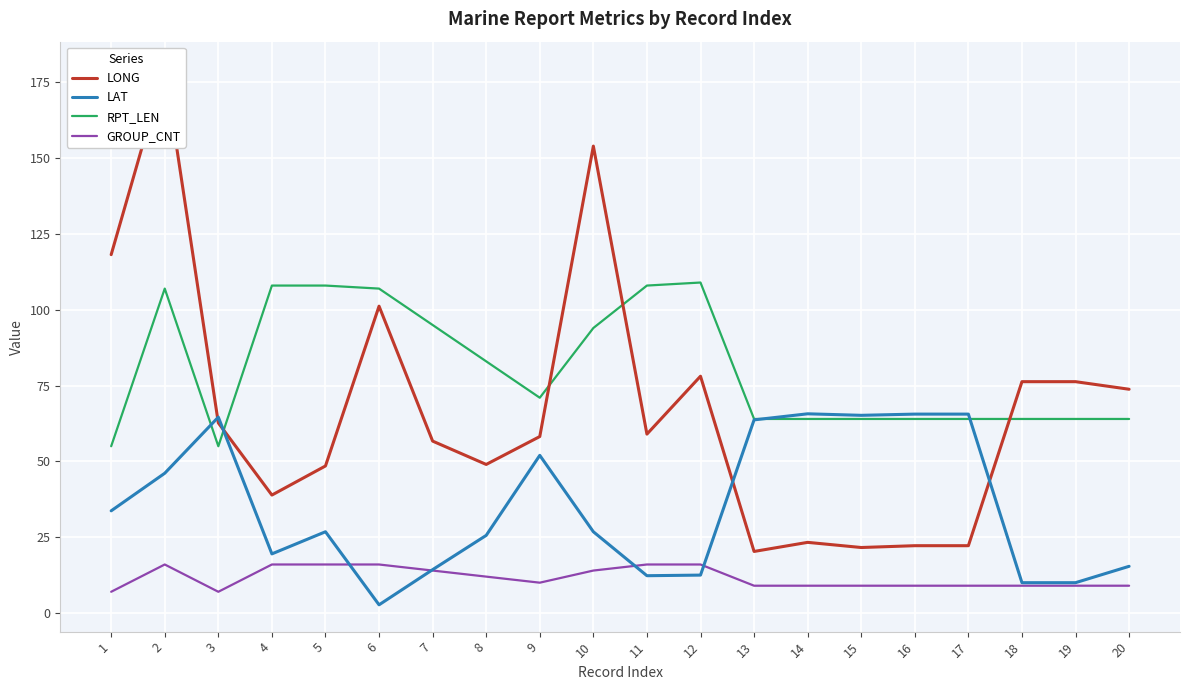

True or false: RPT_LEN has a value of 64.0 at 15.

True